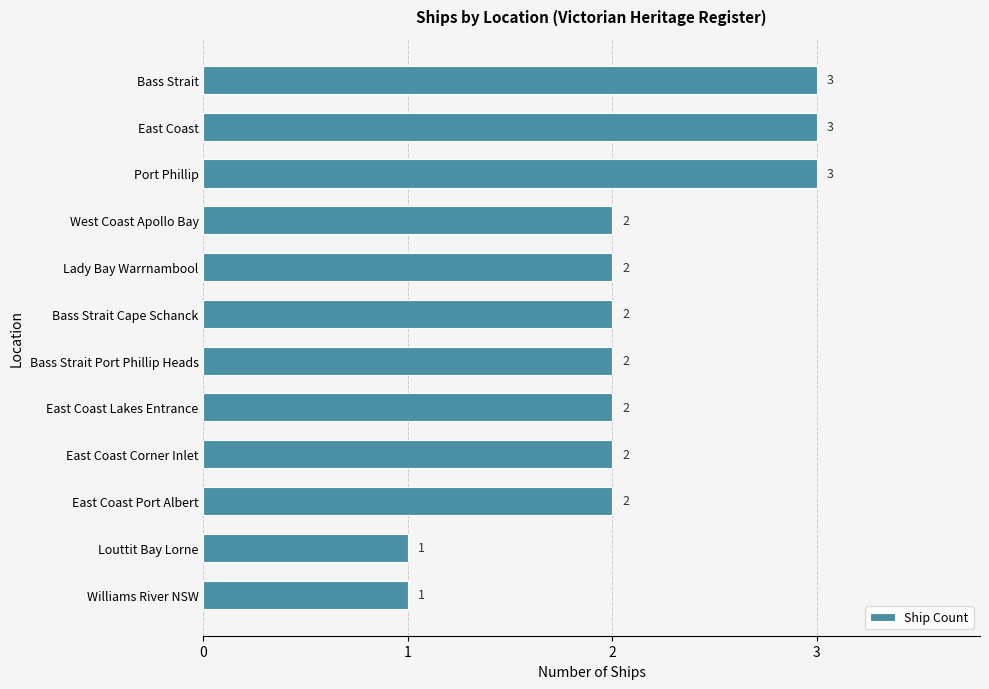

What is the value of the 7th bar from the top?

2